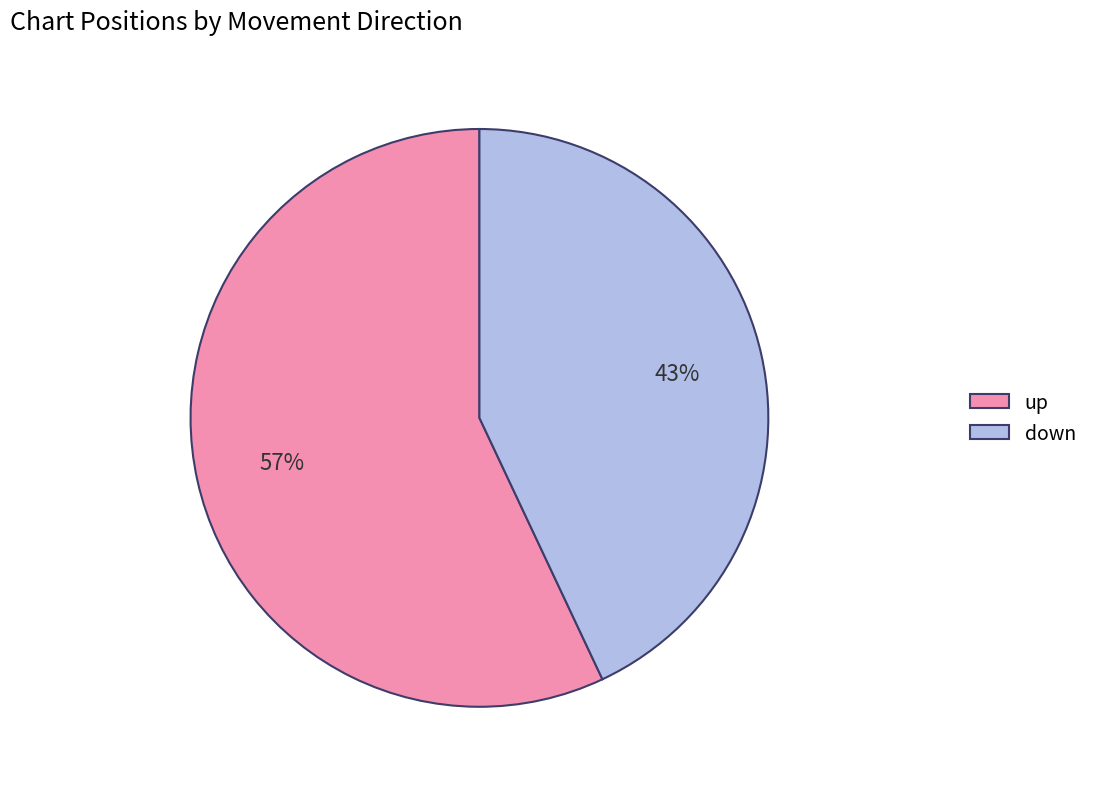

To the nearest percent, what is the difference between the largest and smallest slice percentages?

14%